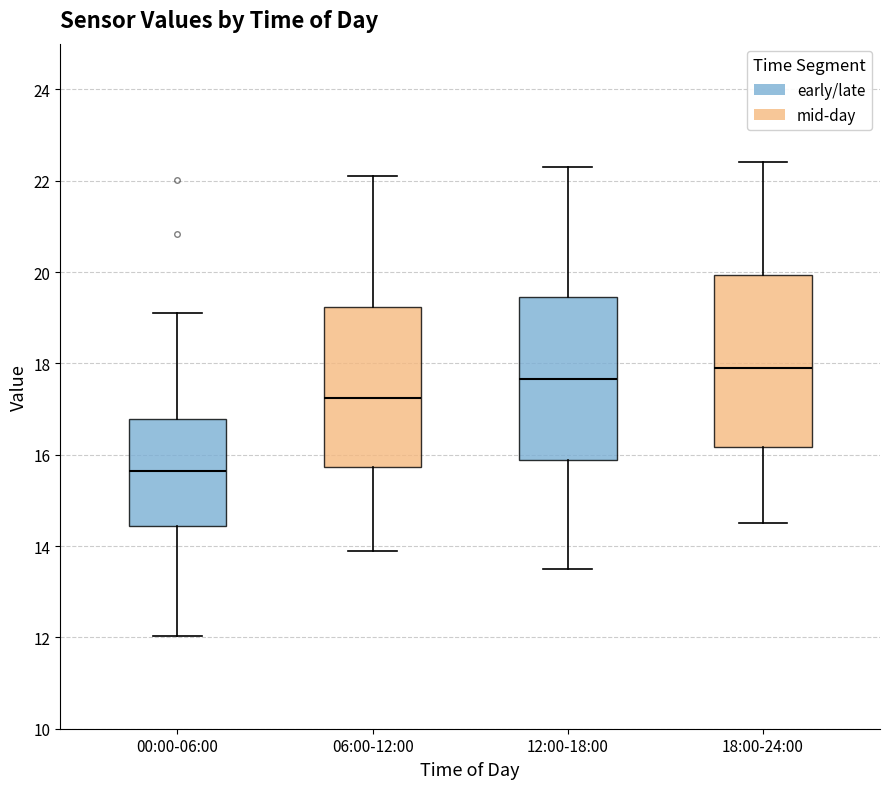

Reading left to right, transcribe this box plot: for each box, give where its median line is, the range the box spans, and where its two whiskers end, as read against the y-axis. The values are not printed on the chart, so give them approximately, as read against the axis.

00:00-06:00: median 15.6, box 14.4 to 16.8, whiskers 12.0 to 19.2
06:00-12:00: median 17.2, box 15.8 to 19.2, whiskers 14.0 to 22.2
12:00-18:00: median 17.6, box 15.8 to 19.4, whiskers 13.6 to 22.4
18:00-24:00: median 18.0, box 16.2 to 20.0, whiskers 14.6 to 22.4